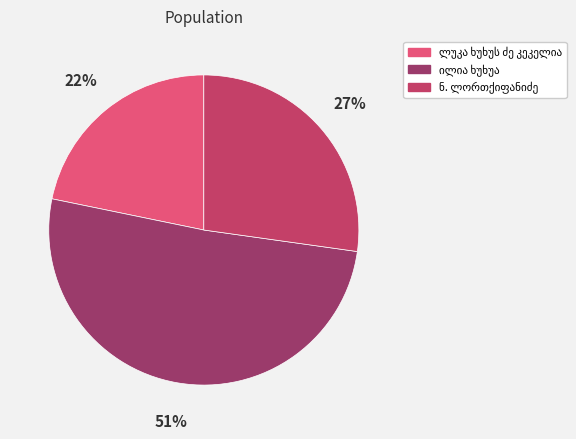

To the nearest percent, what is the average slice percentage?

33%